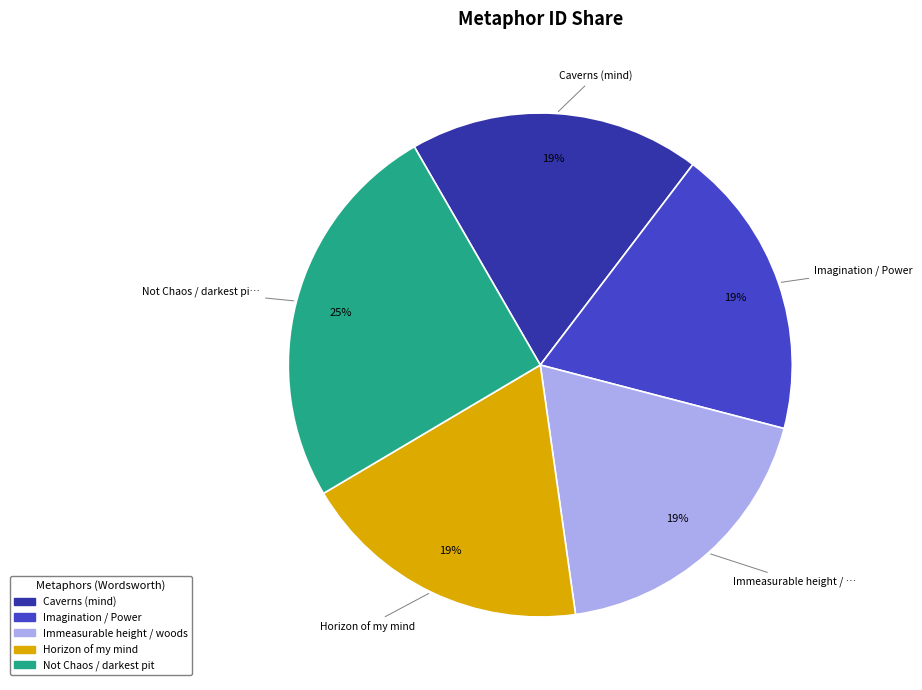

To the nearest percent, what is the average slice percentage?

20%